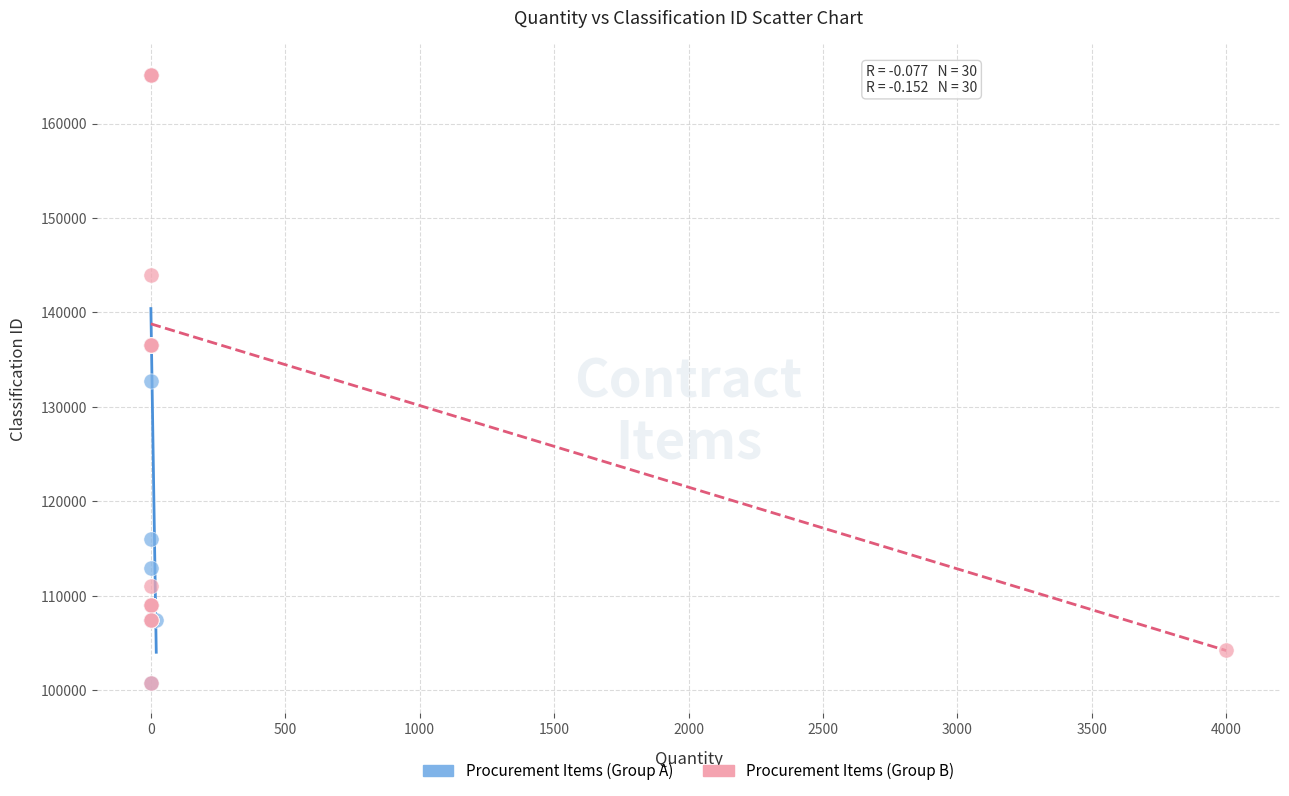

What are all the series names shown in the legend?

Procurement Items (Group A), Procurement Items (Group B)